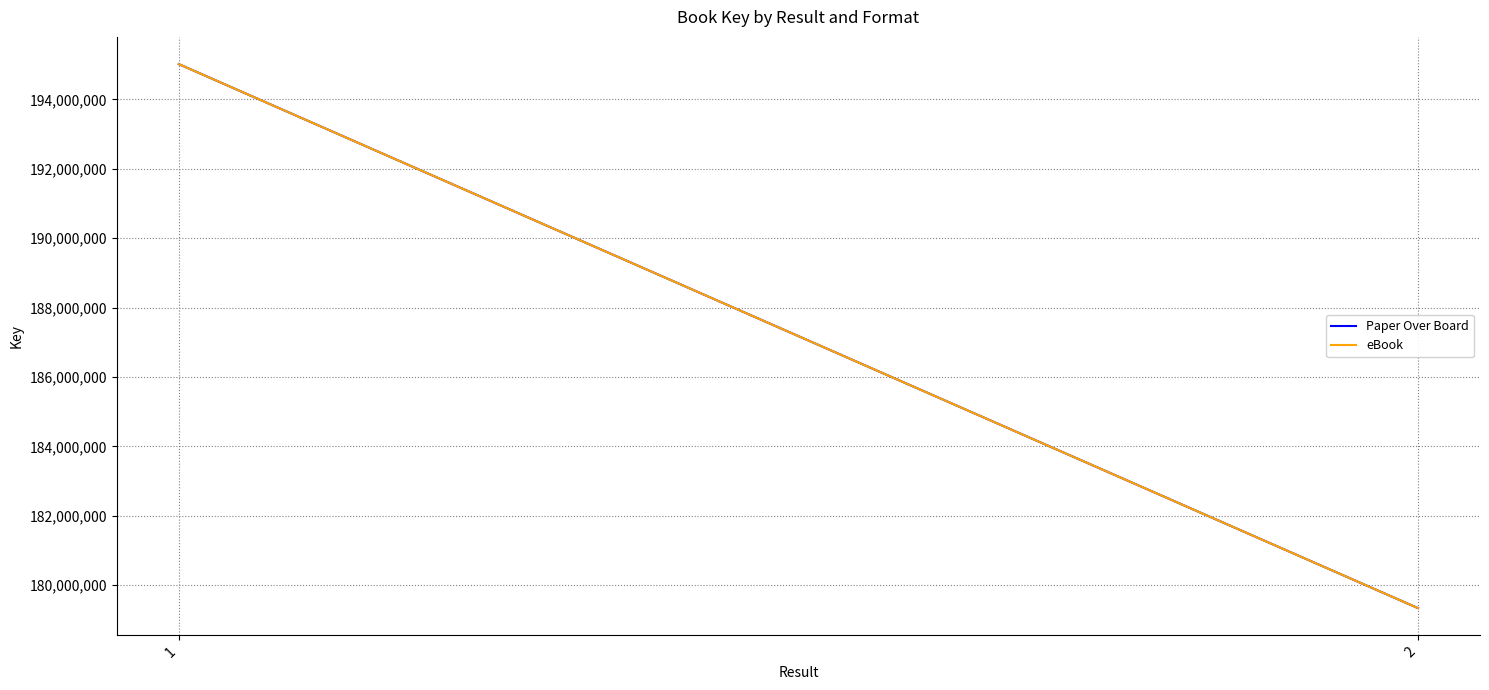

What is the sum of all Paper Over Board values?

374358004